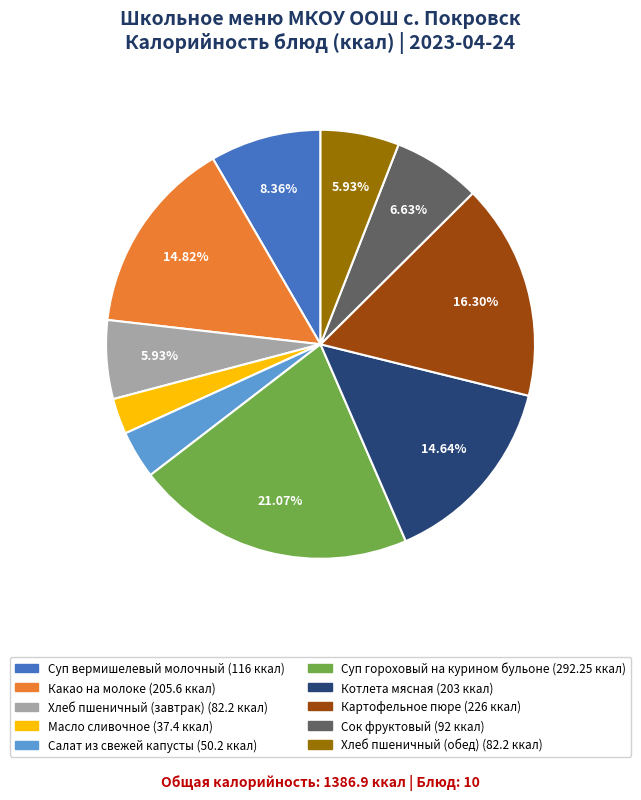

Is there any slice that represents more than half of the pie?

No